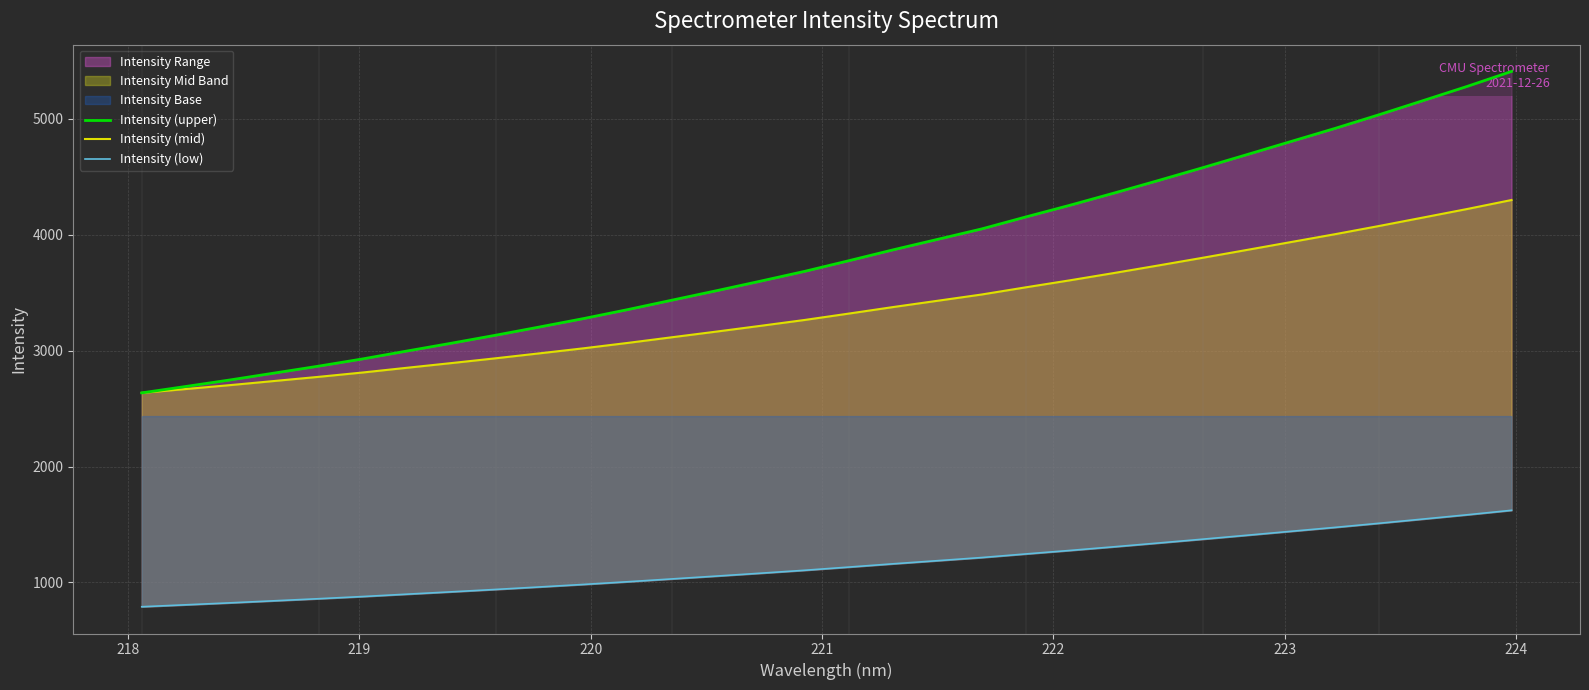

How many values in the Intensity (mid) series are below 3320?

16